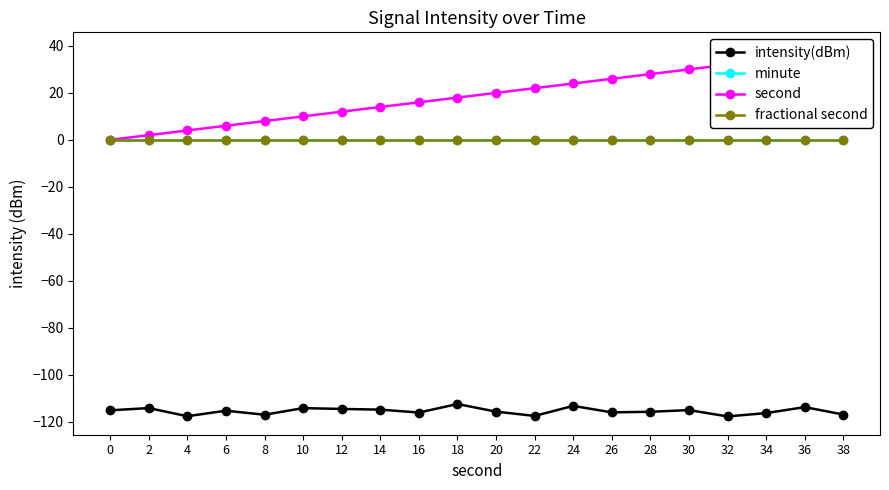

Reading left to right, transcribe all the data shown in this chart.

intensity(dBm): 0=-115.2	2=-114.2	4=-117.7	6=-115.3	8=-117.1	10=-114.2	12=-114.6	14=-114.9	16=-116.1	18=-112.5	20=-115.7	22=-117.6	24=-113.3	26=-116.1	28=-115.8	30=-115.1	32=-117.8	34=-116.4	36=-113.8	38=-117.0
minute: 0=0.0	2=0.0	4=0.0	6=0.0	8=0.0	10=0.0	12=0.0	14=0.0	16=0.0	18=0.0	20=0.0	22=0.0	24=0.0	26=0.0	28=0.0	30=0.0	32=0.0	34=0.0	36=0.0	38=0.0
second: 0=0.0	2=2.0	4=4.0	6=6.0	8=8.0	10=10.0	12=12.0	14=14.0	16=16.0	18=18.0	20=20.0	22=22.0	24=24.0	26=26.0	28=28.0	30=30.0	32=32.0	34=34.0	36=36.0	38=38.0
fractional second: 0=0.0	2=0.0	4=0.0	6=0.0	8=0.0	10=0.0	12=0.0	14=0.0	16=0.0	18=0.0	20=0.0	22=0.0	24=0.0	26=0.0	28=0.0	30=0.0	32=0.0	34=0.0	36=0.0	38=0.0